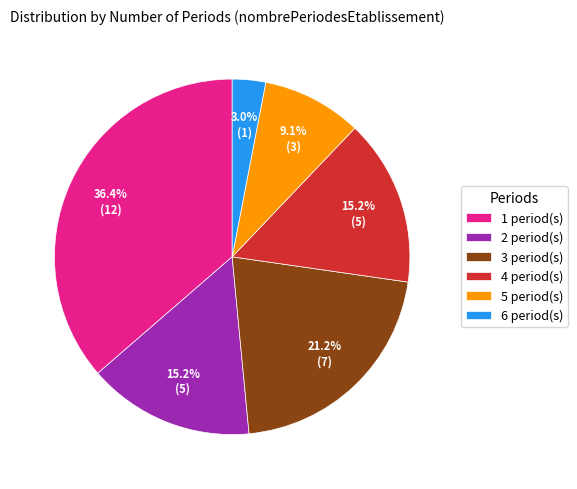

How many slices are in this pie chart?

6